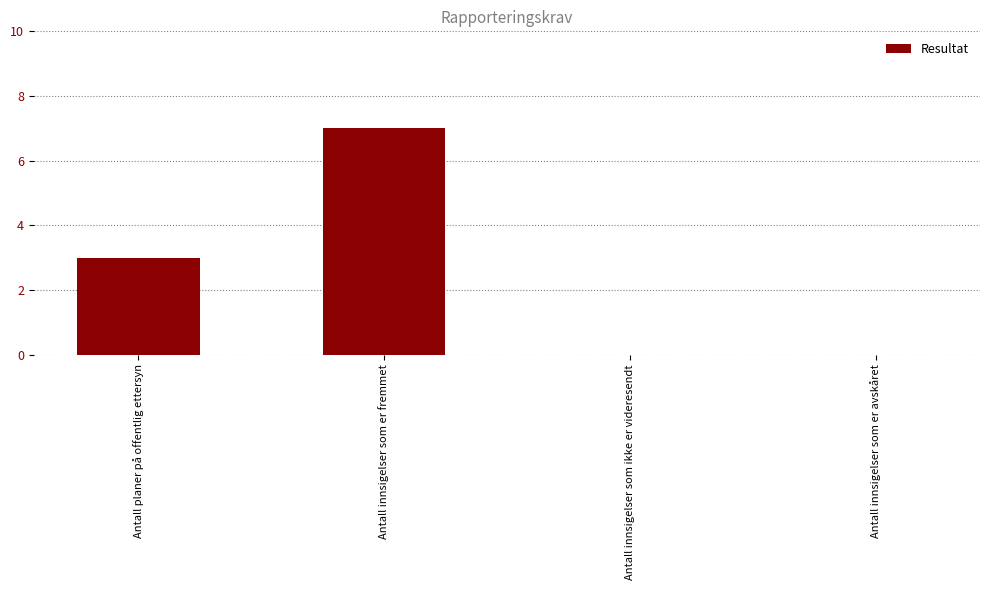

True or false: the data shows 7 at Antall innsigelser som er fremmet.

True